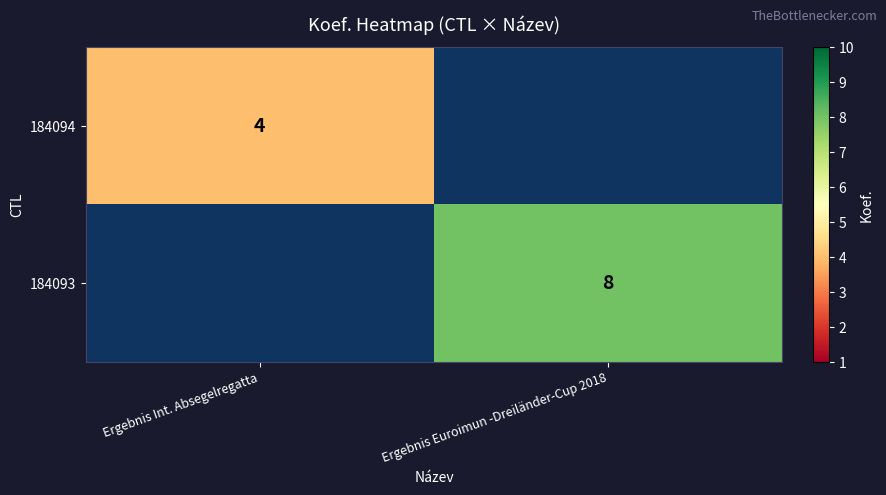

True or false: 184093 has a value of 8 at Ergebnis Euroimun -Dreiländer-Cup 2018.

True